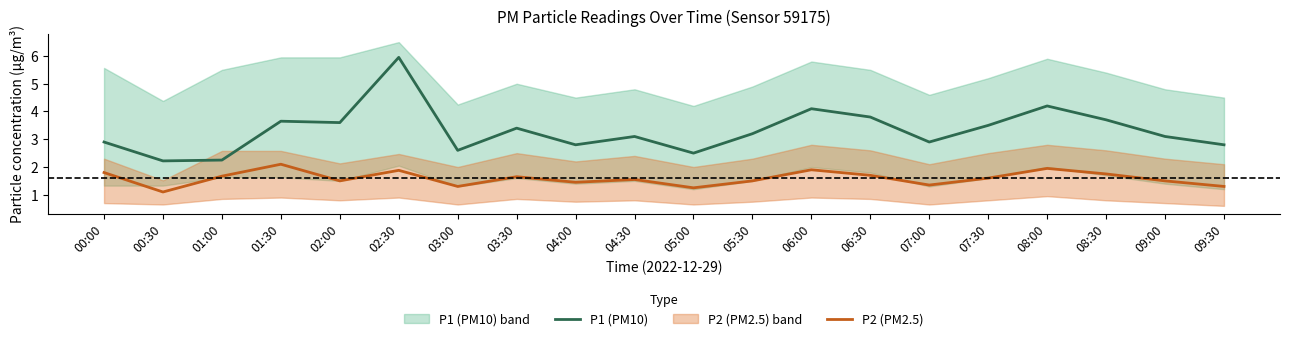

What is the approximate value of P1 (PM10) at 04:30?

3.1